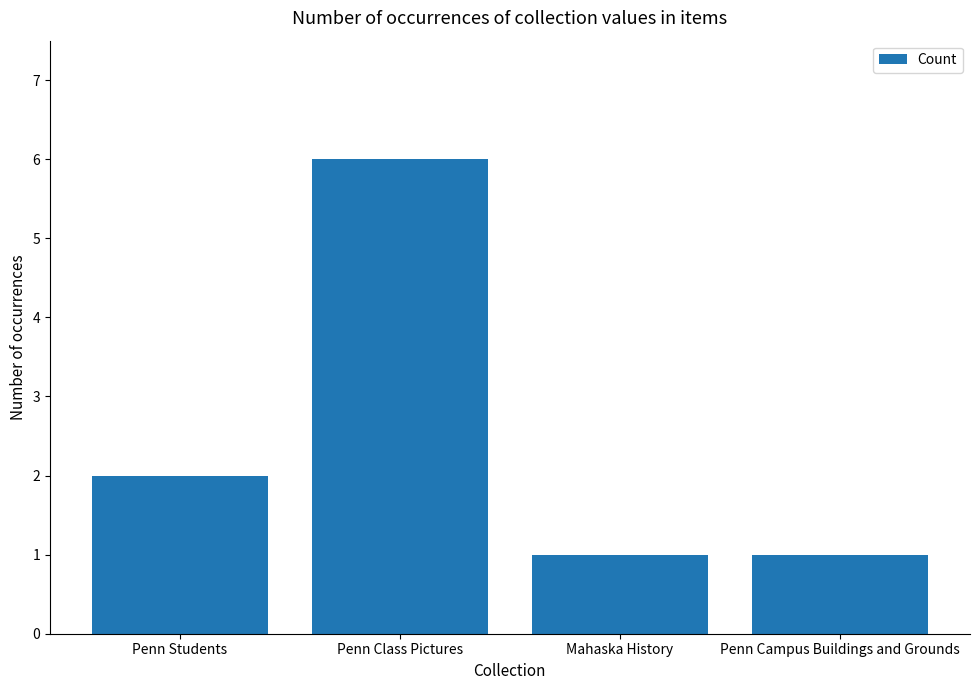

At which label is the value closest to 3?

Penn Students